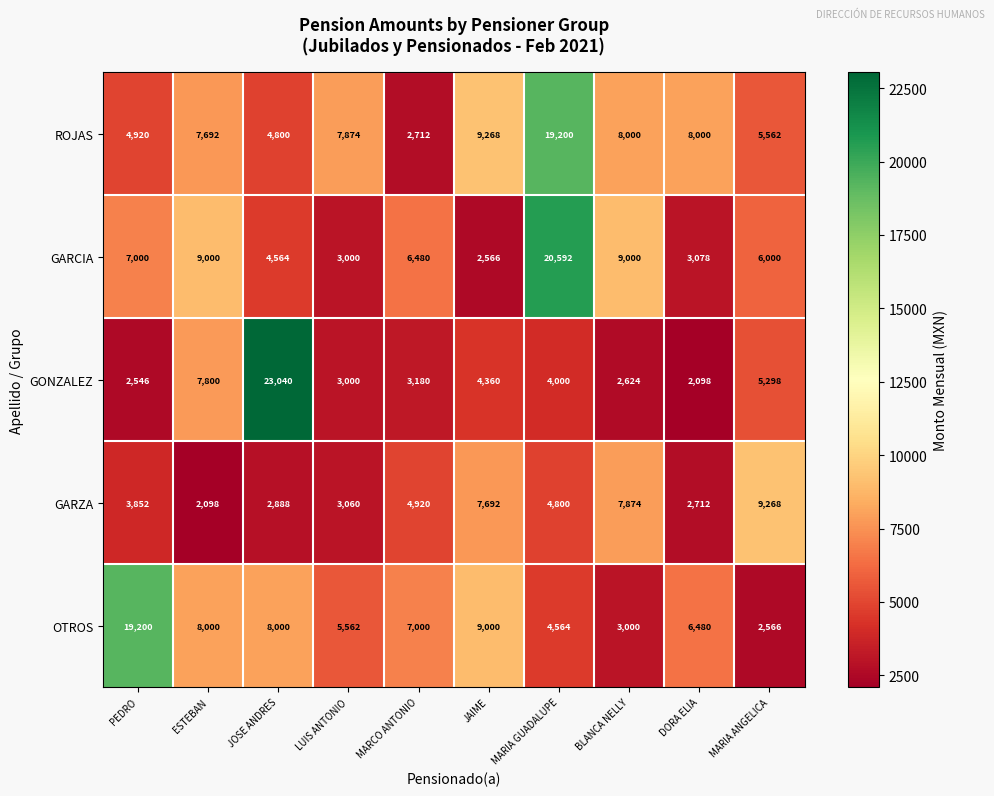

What is the sum of the GARCIA values at BLANCA NELLY and MARCO ANTONIO?

15480